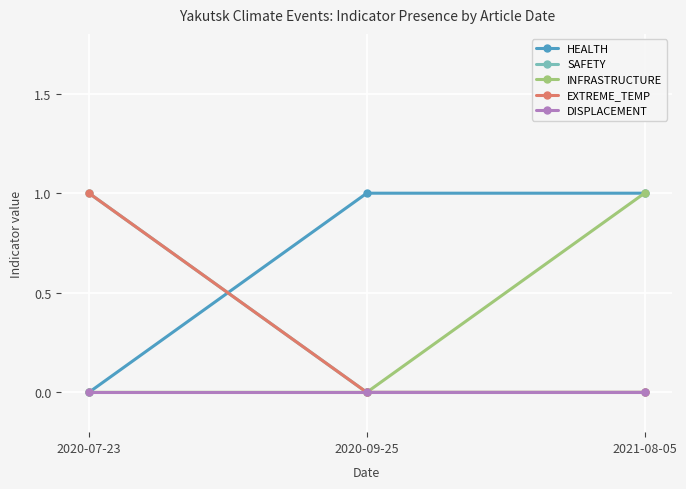

Which label corresponds to the largest value in the chart?

2020-09-25